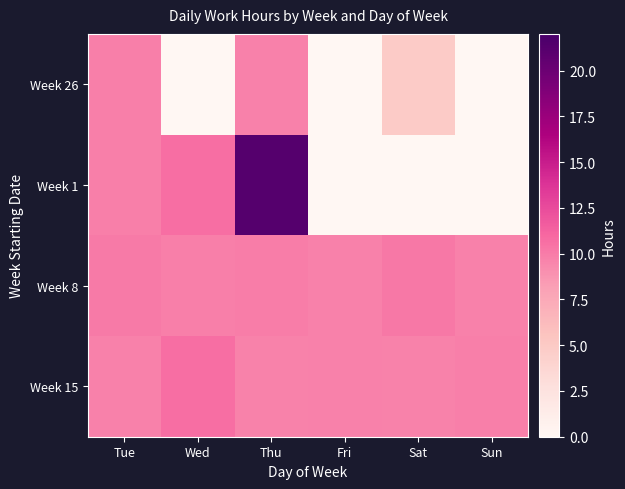

Reading left to right, extract all data points from this chart.

Week 26: Tue=9.8	Wed=0.0	Thu=9.8	Fri=0.0	Sat=4.9	Sun=0.0
Week 1: Tue=9.8	Wed=10.7	Thu=21.3	Fri=0.0	Sat=0.0	Sun=0.0
Week 8: Tue=10.1	Wed=9.9	Thu=9.9	Fri=9.8	Sat=10.2	Sun=9.7
Week 15: Tue=9.7	Wed=10.7	Thu=9.7	Fri=9.8	Sat=9.6	Sun=9.8